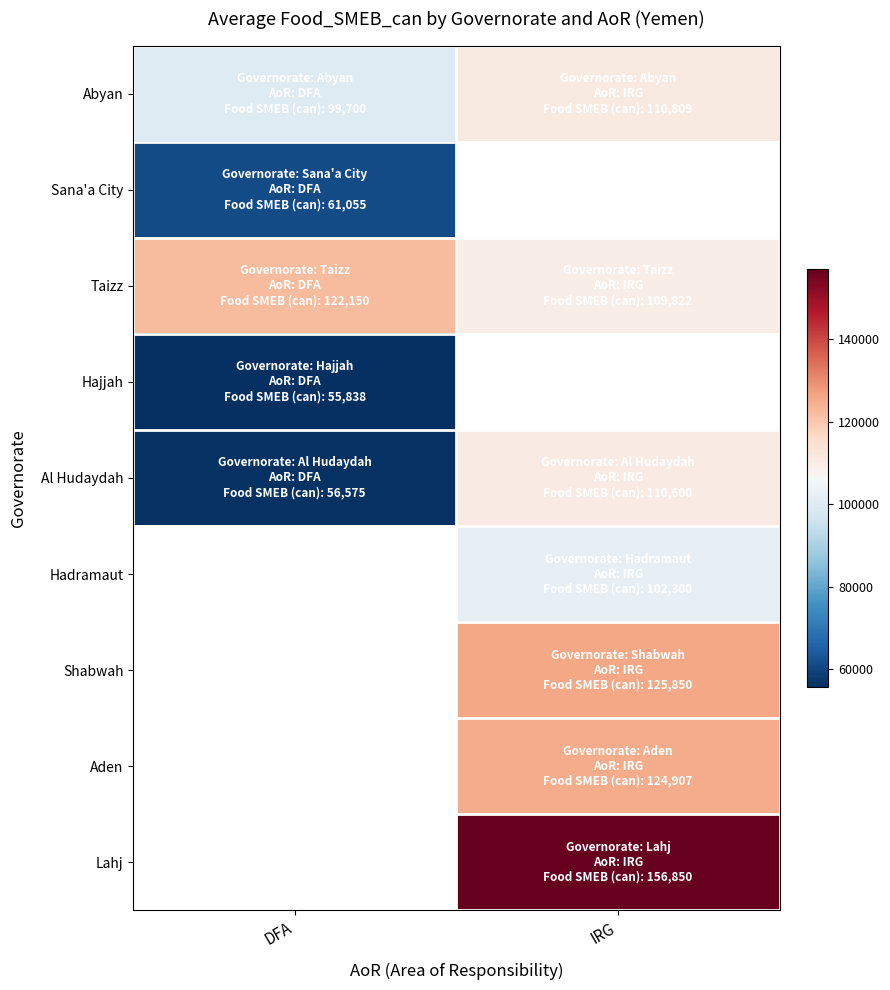

Is the value of Al Hudaydah at IRG greater than the value of Shabwah at IRG?

No